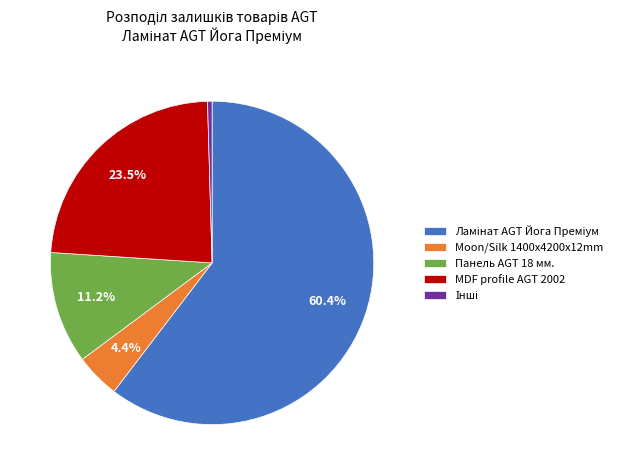

Which has a higher value, Панель AGT 18 мм. or MDF profile AGT 2002?

MDF profile AGT 2002